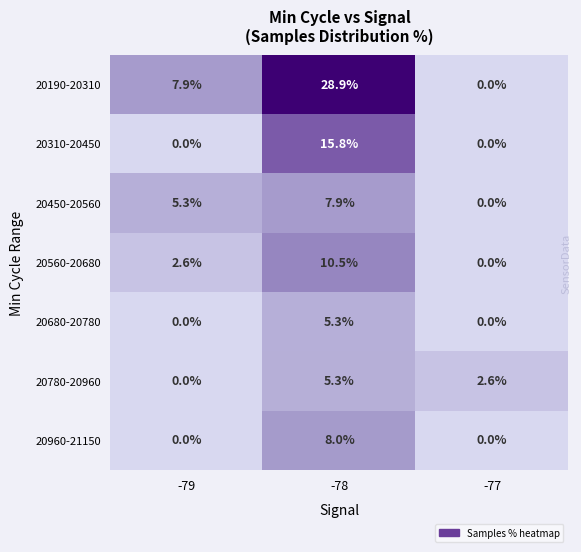

Rank the categories by 20190-20310 value from highest to lowest.

-78, -79, -77